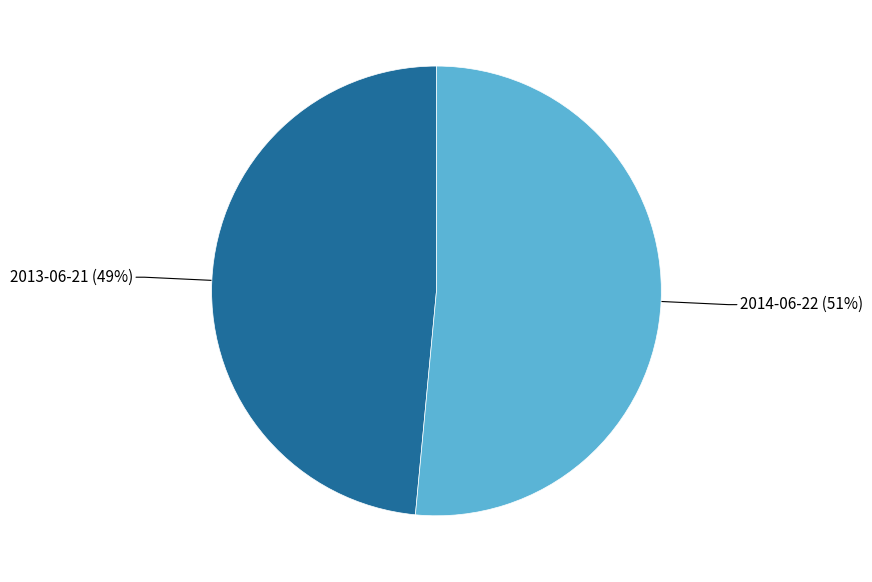

To the nearest percent, what portion does 2013-06-21 represent?

49%